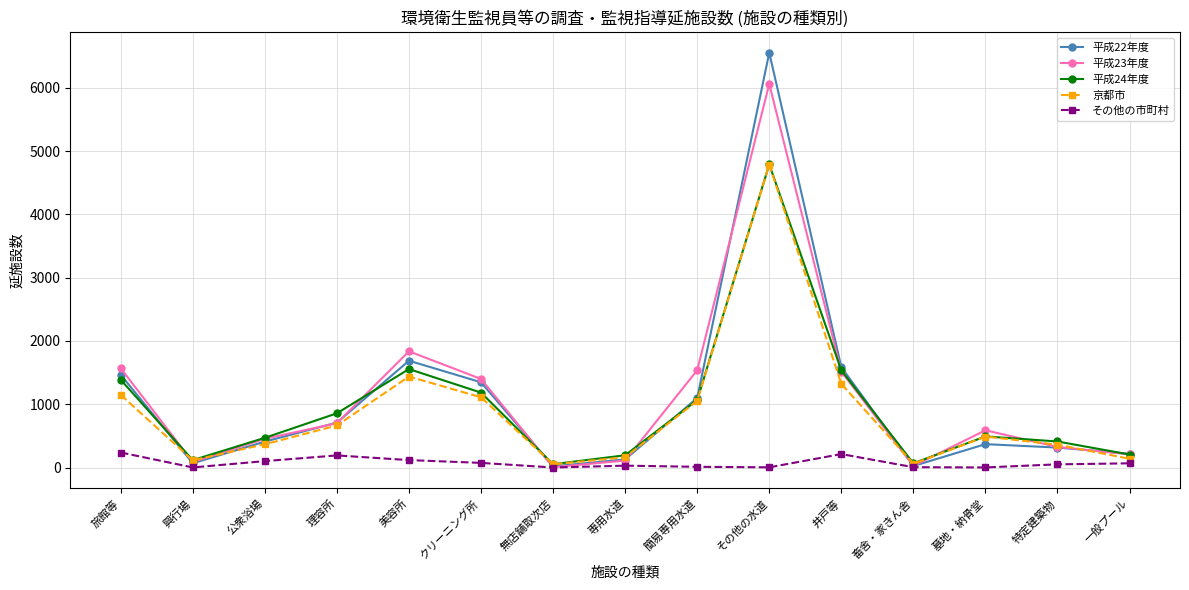

What is the label of the 8th point from the right?

専用水道